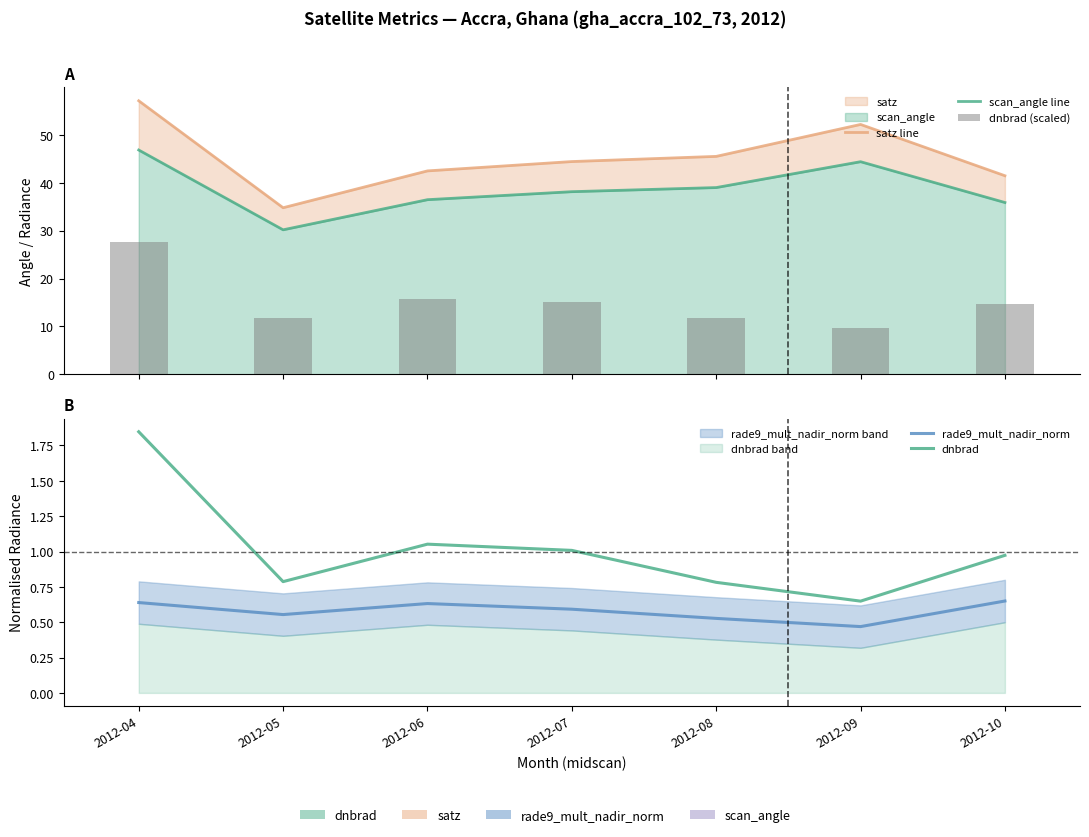

At which label does satz line reach its minimum?

2012-05